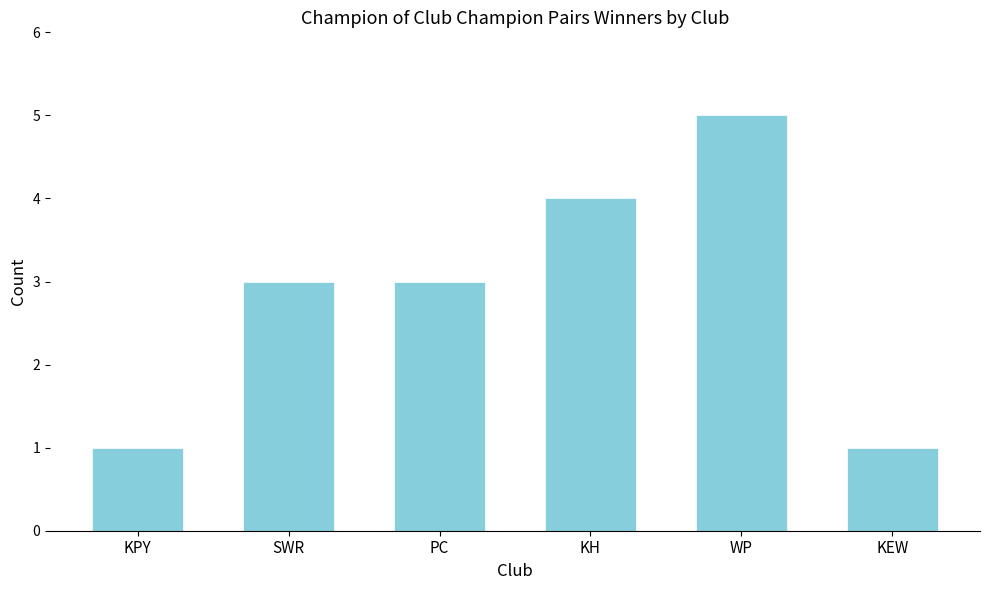

Reading left to right, list all the values displayed in this chart.

1	3	3	4	5	1